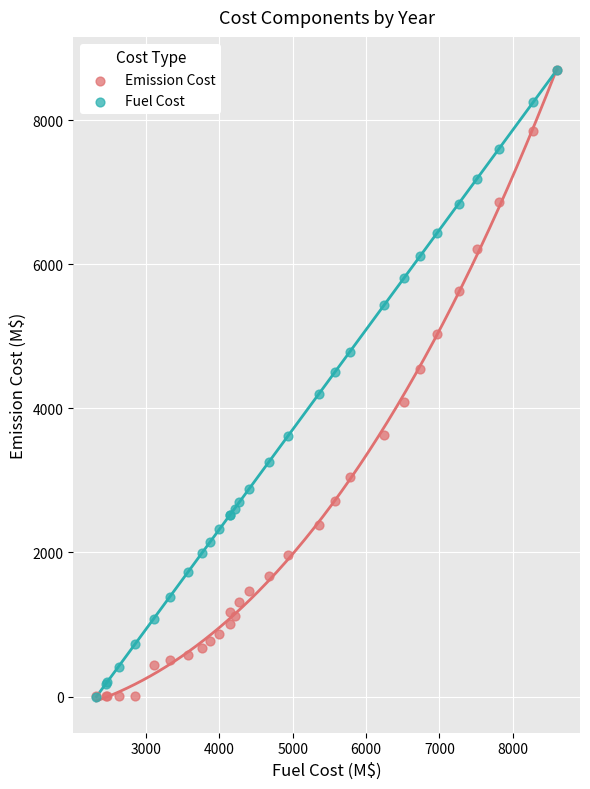

What are all the series names shown in the legend?

Emission Cost, Fuel Cost